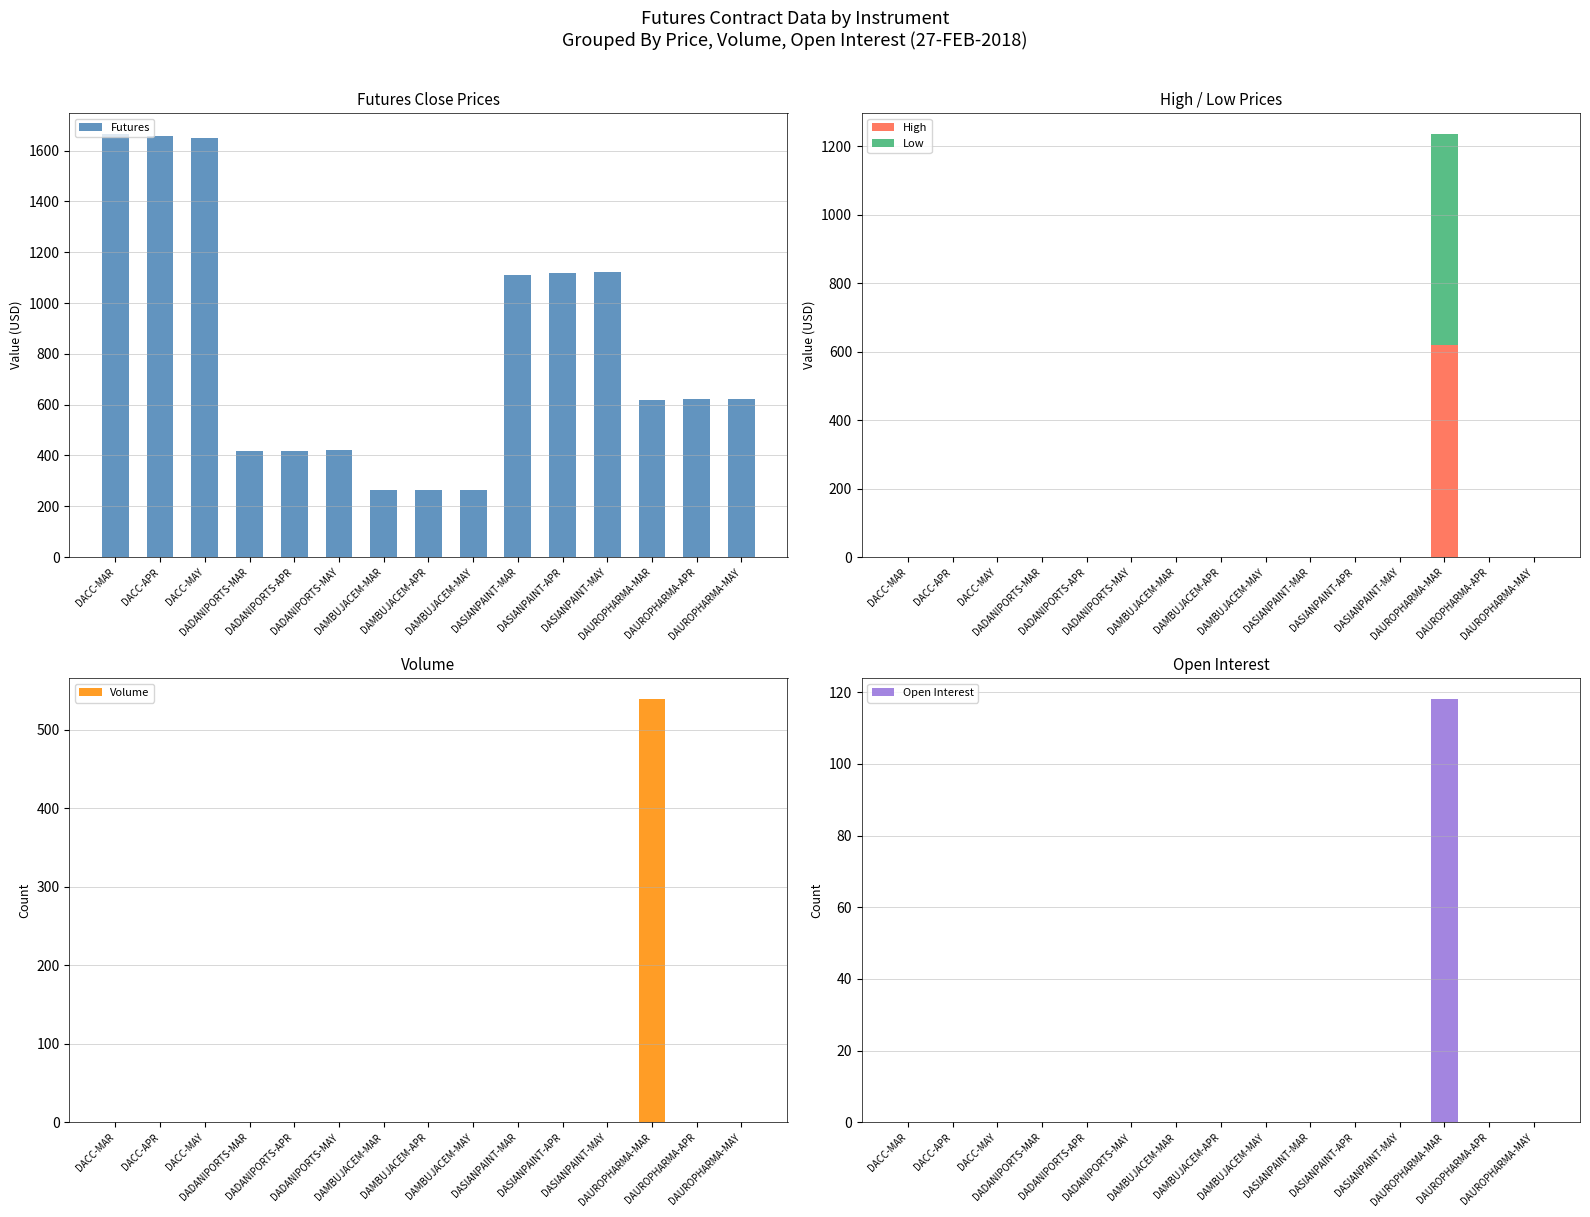

Is the value of Low at DADANIPORTS-APR greater than the value of Open Interest at DAUROPHARMA-MAY?

No